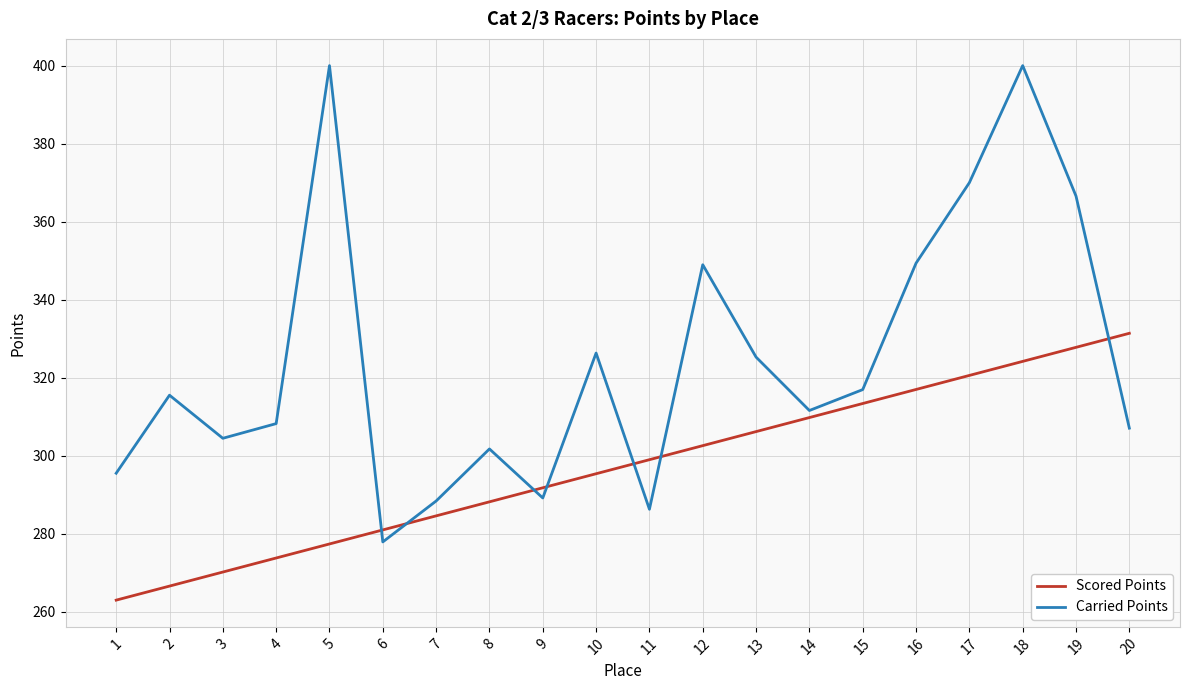

Is it true that Carried Points equals 370.0 at 17?

True